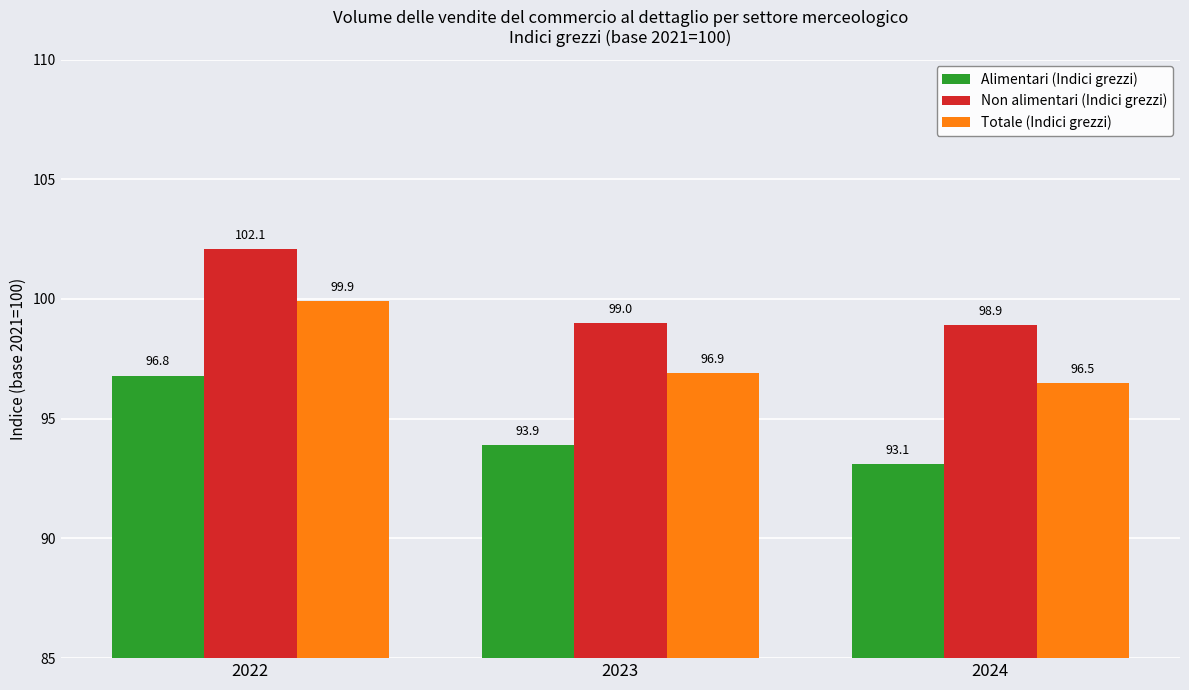

Count the number of data series in this chart.

3